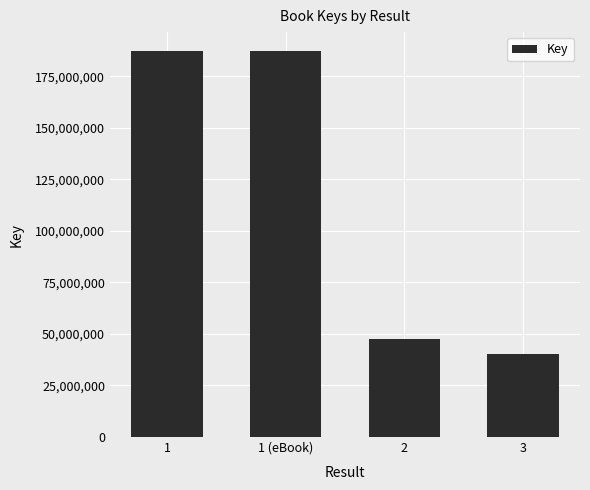

How many data points are less than 187065097?

2